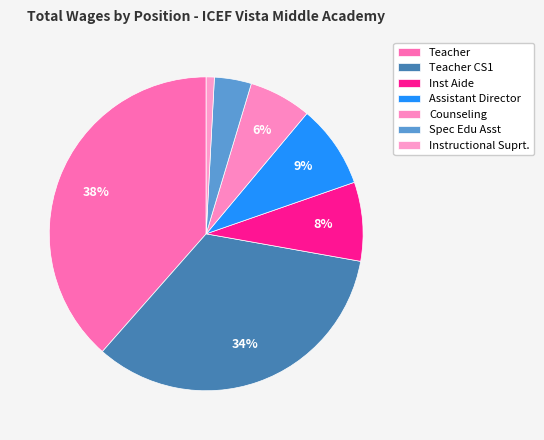

How many slices are in this pie chart?

7